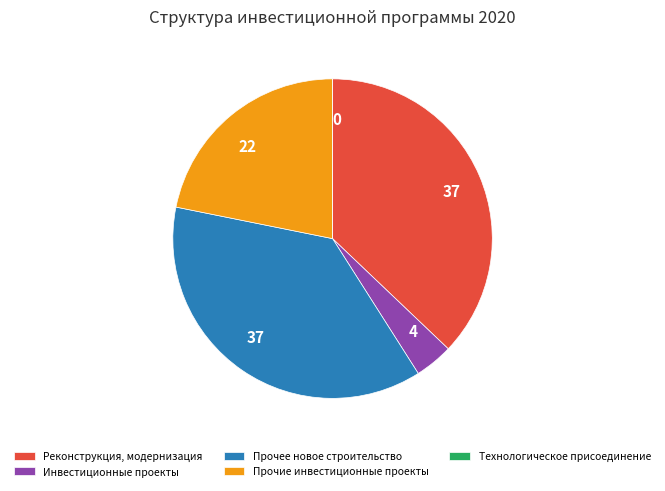

Between Инвестиционные проекты and Реконструкция, модернизация, which is larger?

Реконструкция, модернизация